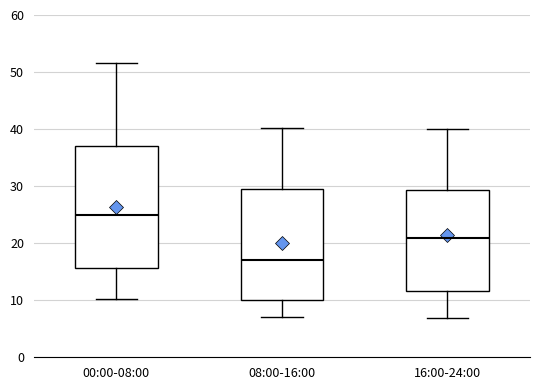

Reading left to right, read every box against the y-axis: the position of its median line, the range the box covers, and the ends of its whiskers. The values are not printed on the chart, so give them approximately, as read against the axis.

00:00-08:00: median 25, box 16 to 37, whiskers 10 to 52
08:00-16:00: median 17, box 10 to 29, whiskers 7 to 40
16:00-24:00: median 21, box 12 to 29, whiskers 7 to 40